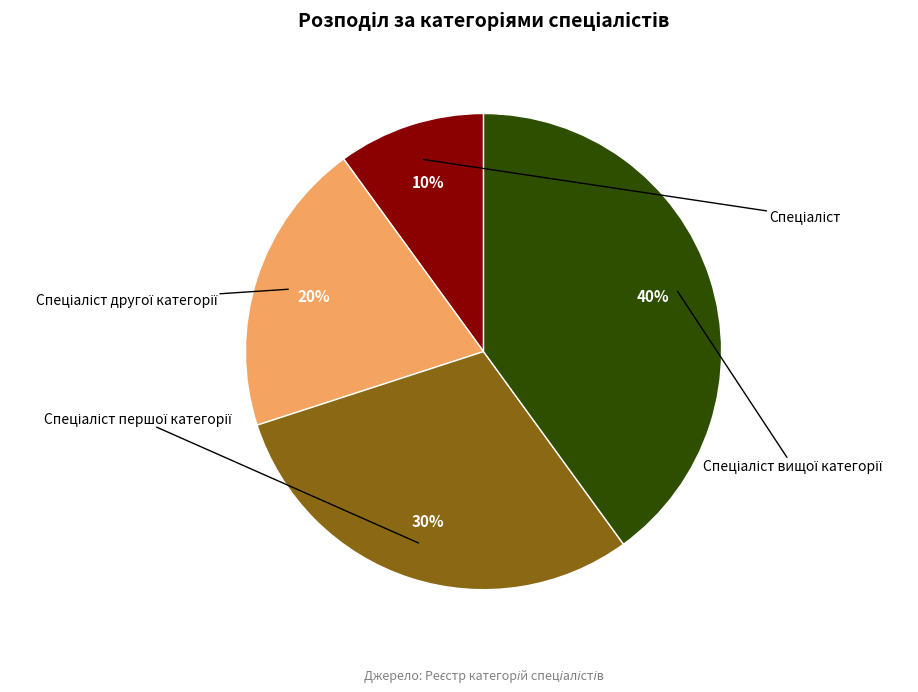

To the nearest percent, what is the average slice percentage?

25%